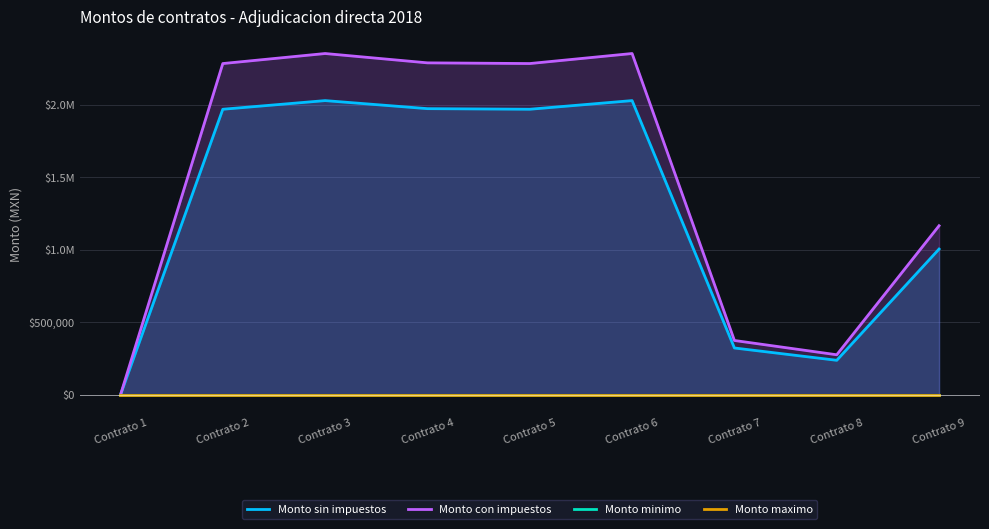

True or false: Monto con impuestos has a value of 1133261.8 at Contrato 6.

False